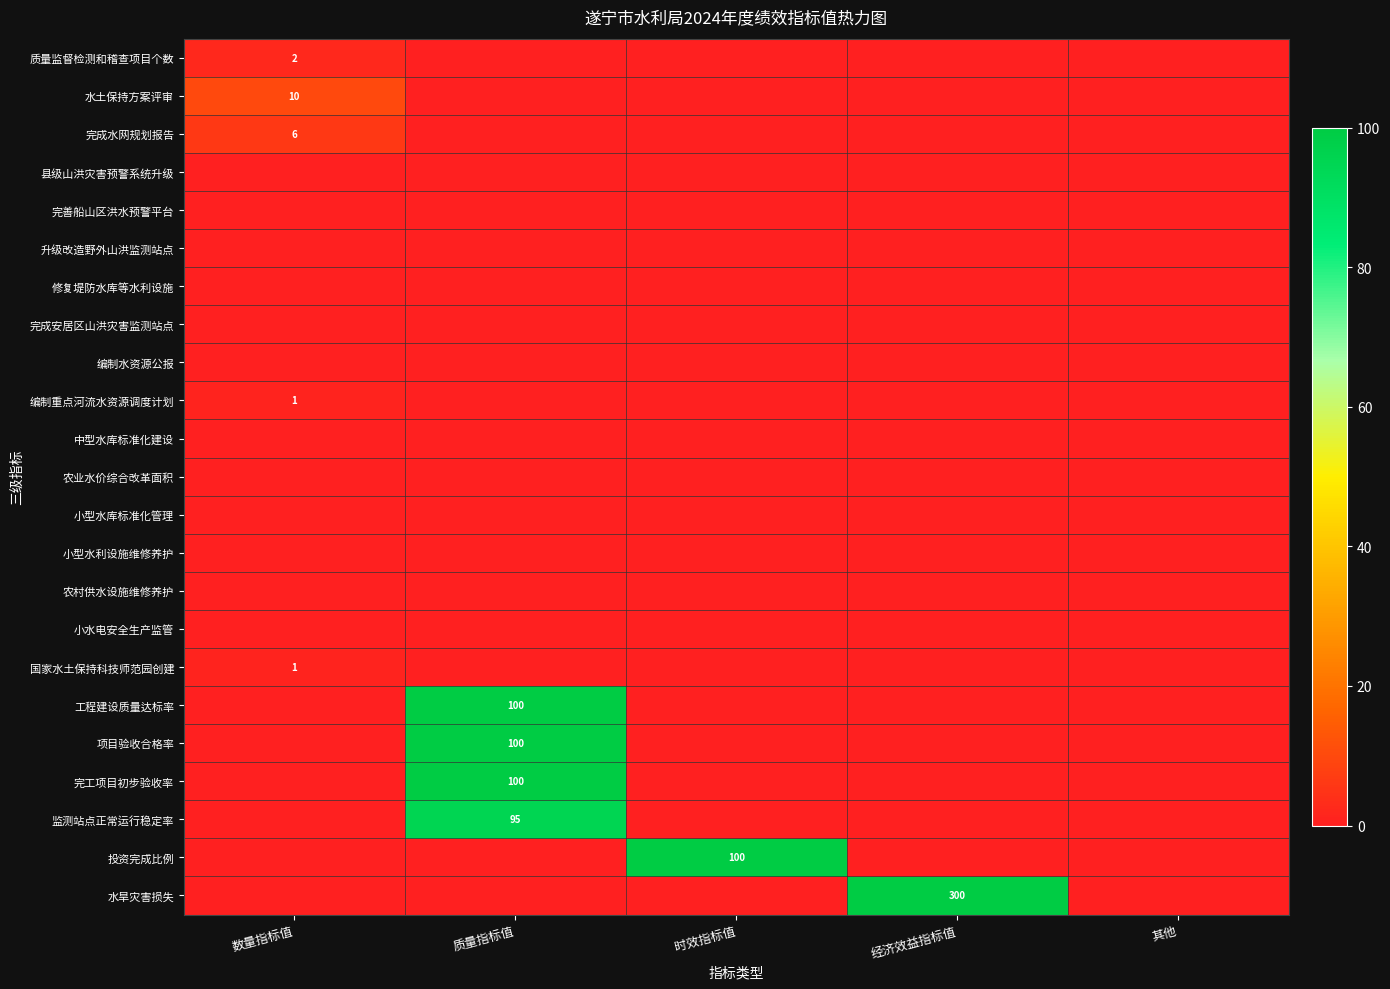

Is it true that 完工项目初步验收率 equals 100 at 质量指标值?

True